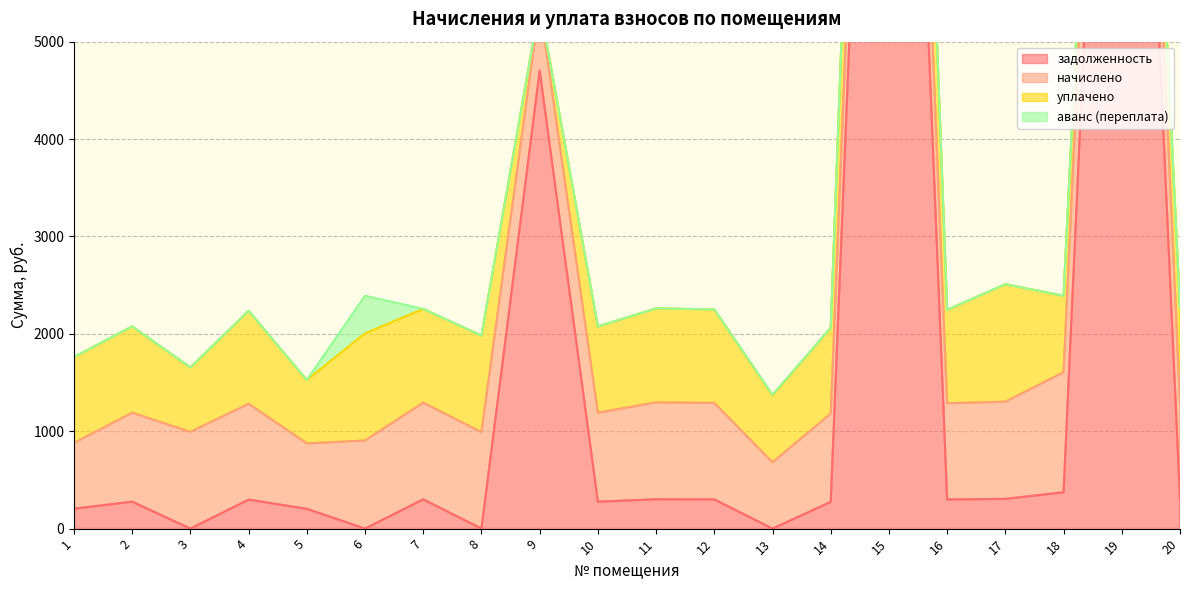

At which label does задолженность first exceed 299?

7